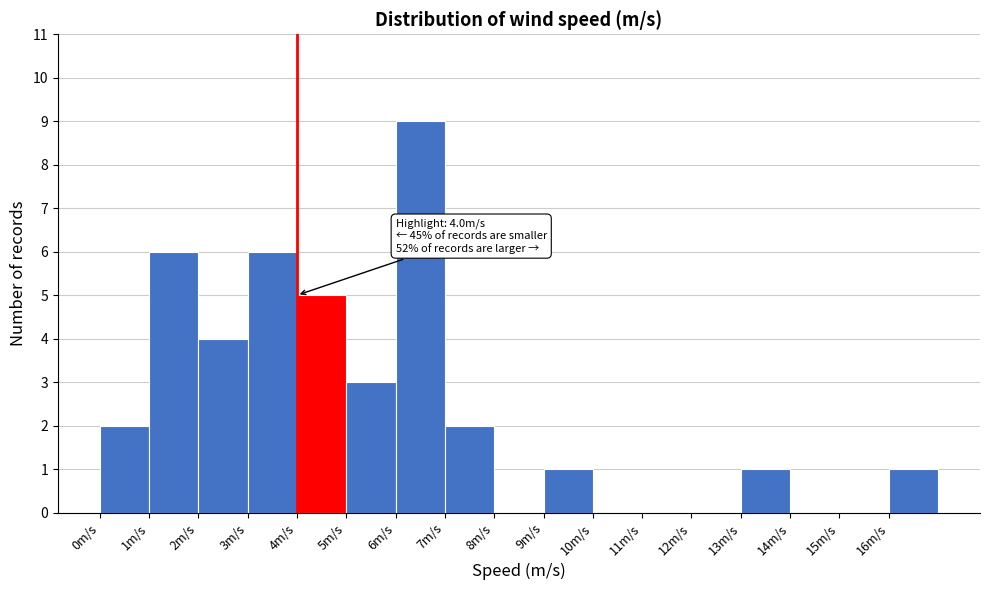

Over which range of the x-axis is the bar tallest?

6 to 7